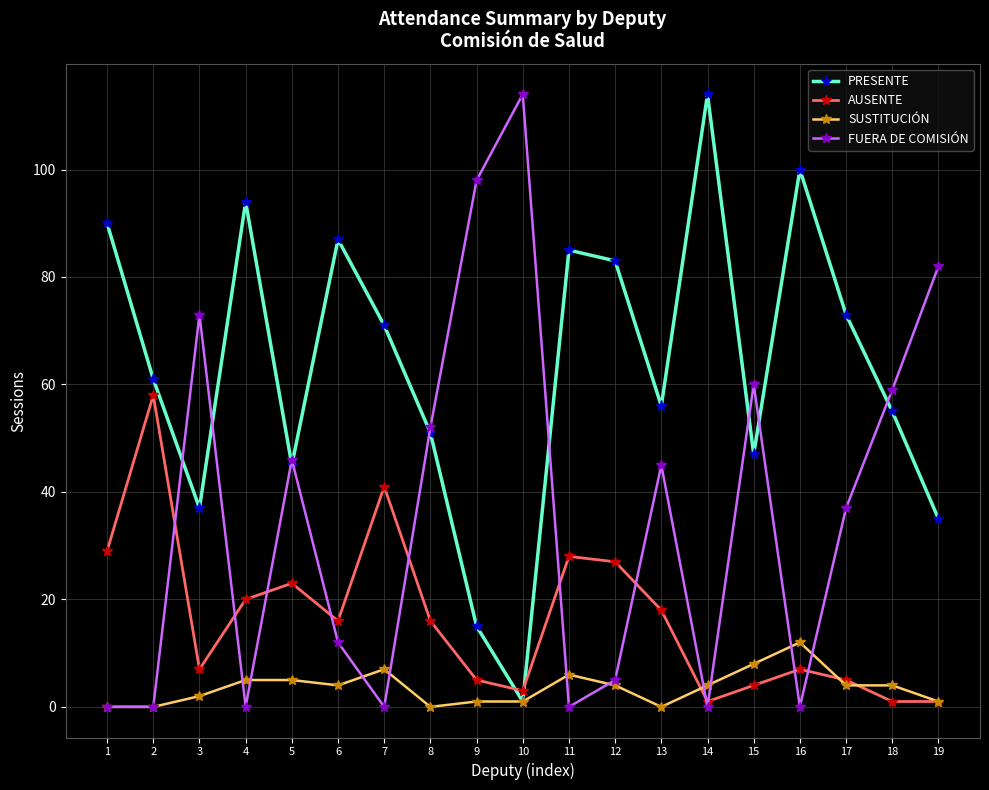

True or false: AUSENTE has a value of 5 at 6.

False